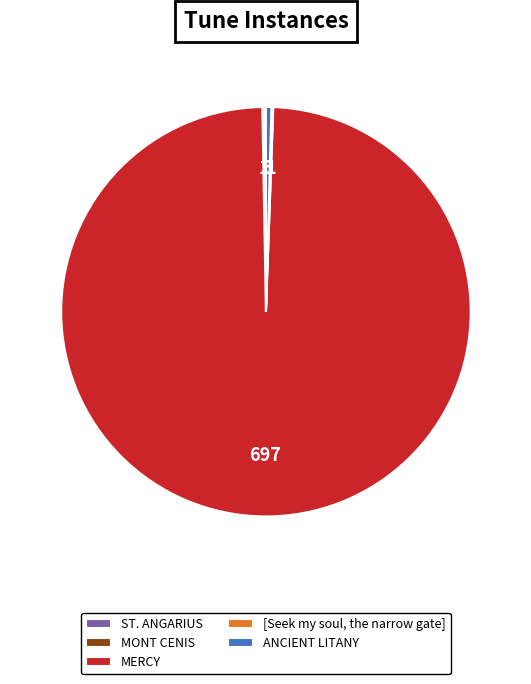

Is it true that MERCY is 99% of the pie?

True